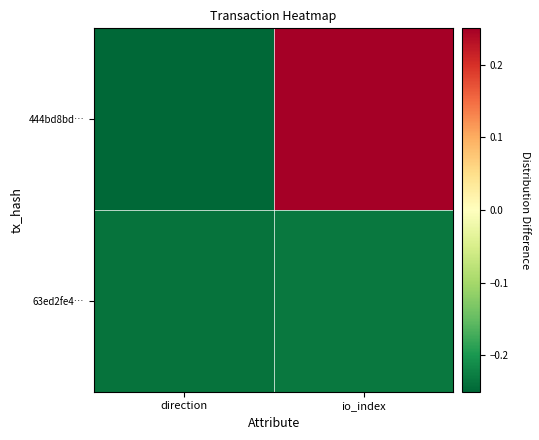

List the series in order of their overall mean, lowest first.

63ed2fe4…, 444bd8bd…